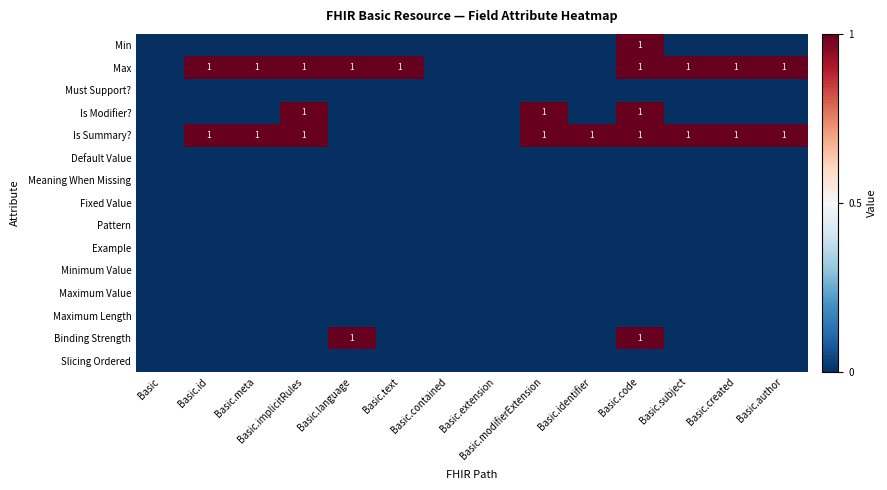

Which series changed the most between Basic.id and Basic.text?

Is Summary?